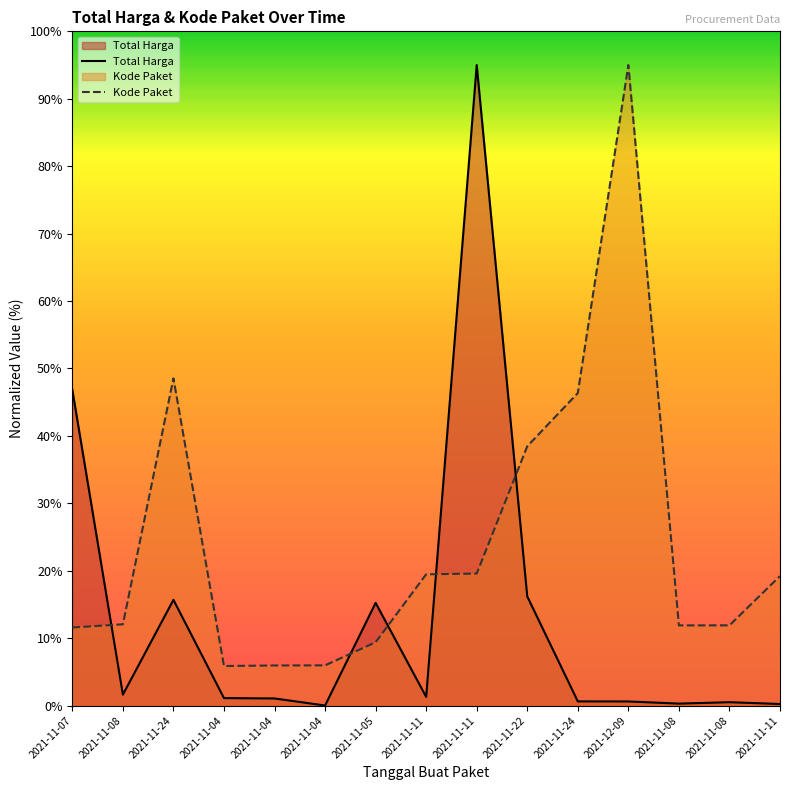

How many values in the Total Harga series exceed 1?

9